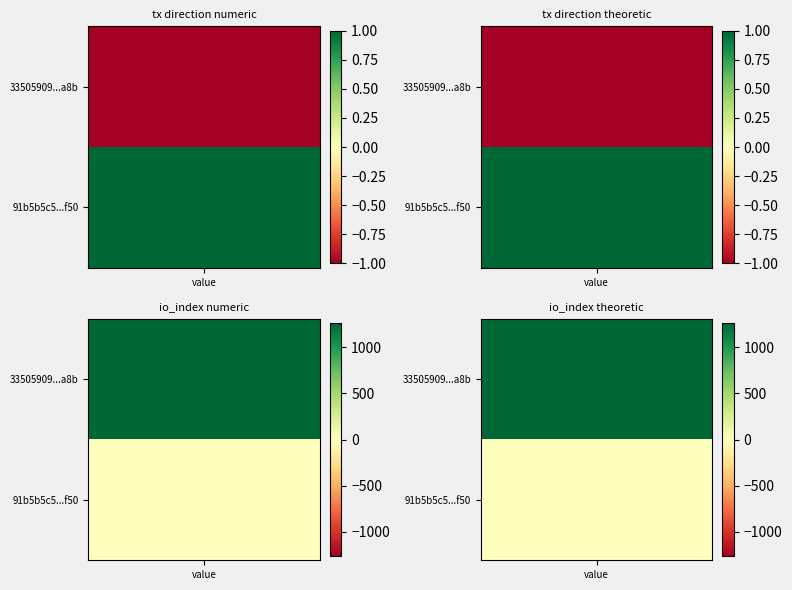

What is the difference between the highest and lowest values at direction?

2